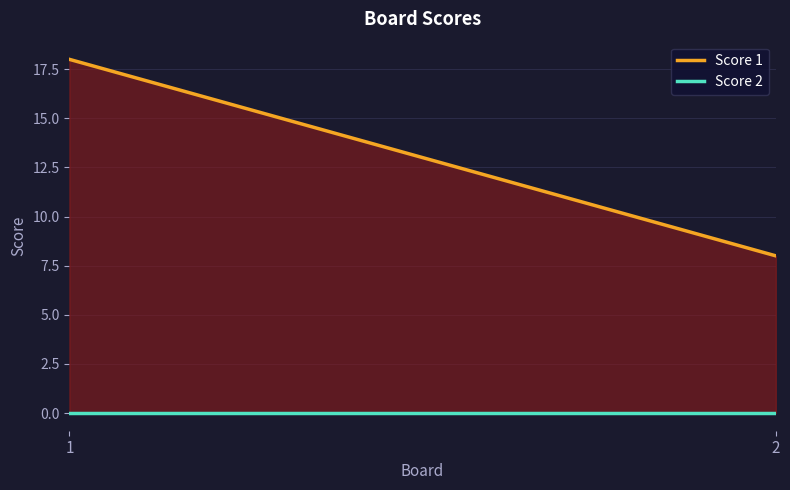

Rank the series at 2 from lowest to highest value.

Score 2, Score 1